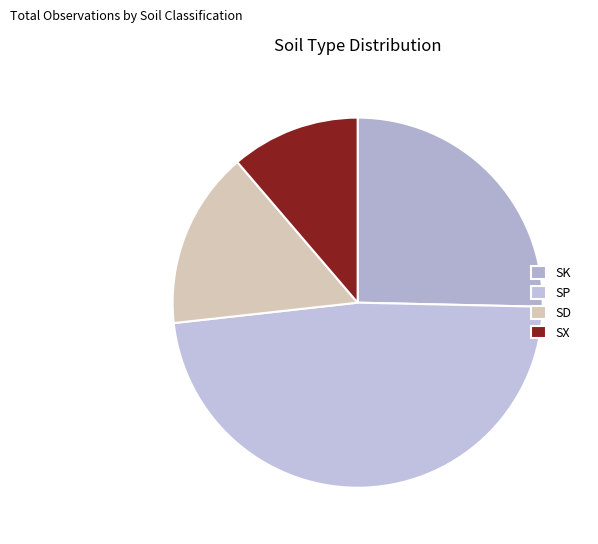

Is SP the majority of the pie?

No